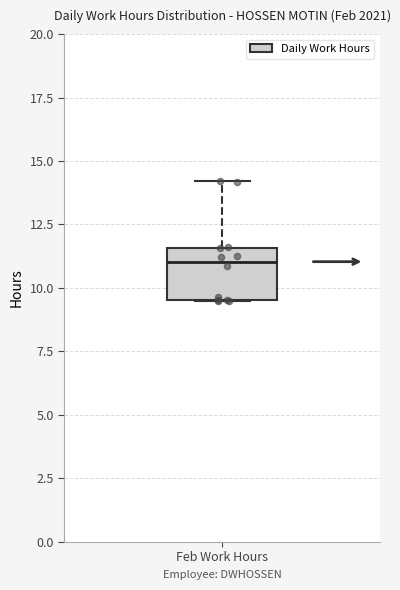

Where does the upper whisker of the box for Feb Work Hours end on the y-axis? The values are not printed on the chart, so give them approximately, as read against the axis.

14.0